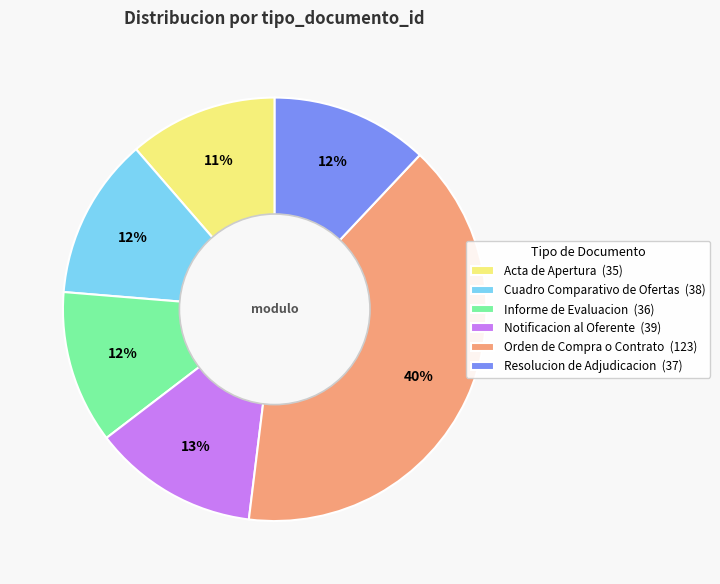

How many segments does this pie chart have?

6